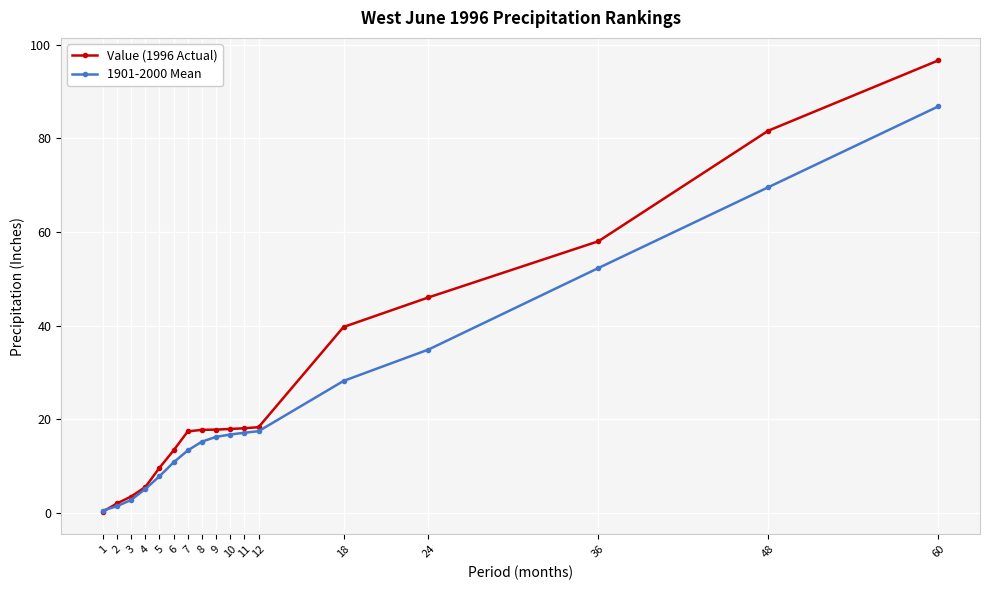

Does the chart display data point markers on the line(s)?

Yes